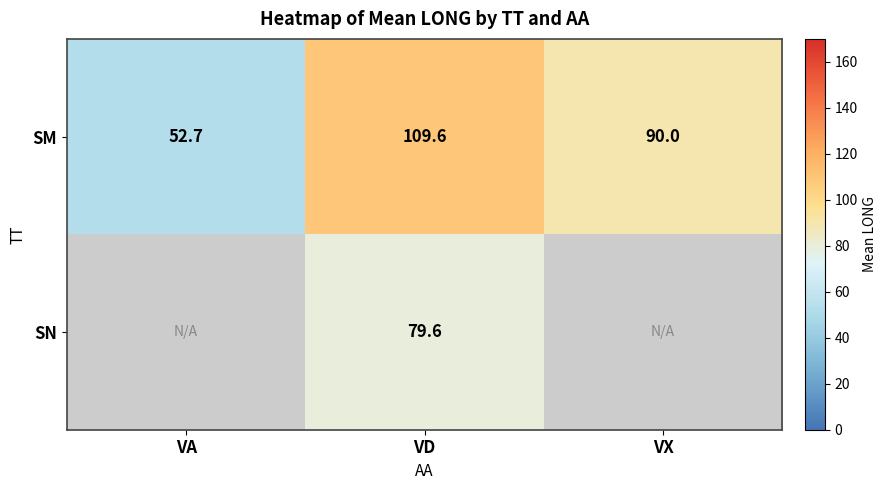

Is it true that SM equals 52.7 at VA?

True